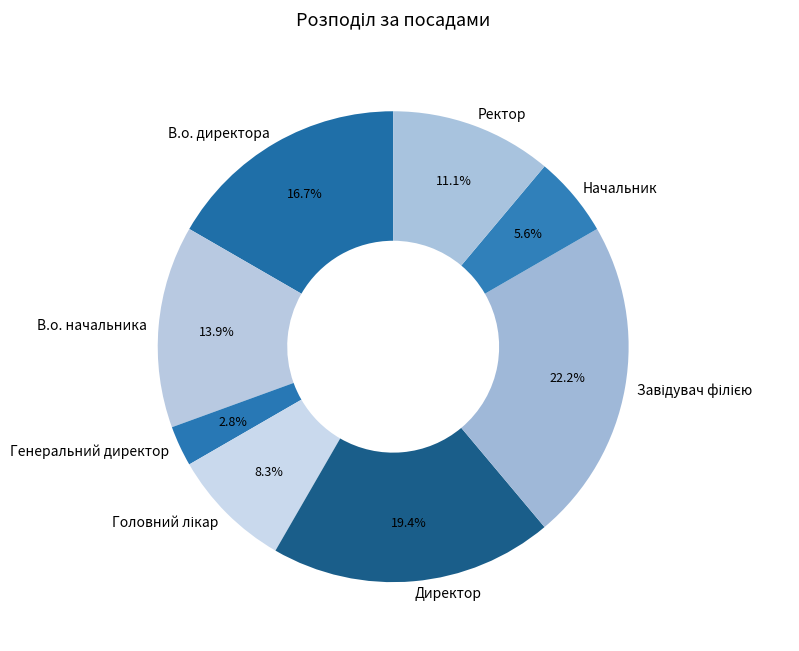

To the nearest percent, what is the average slice percentage?

12%